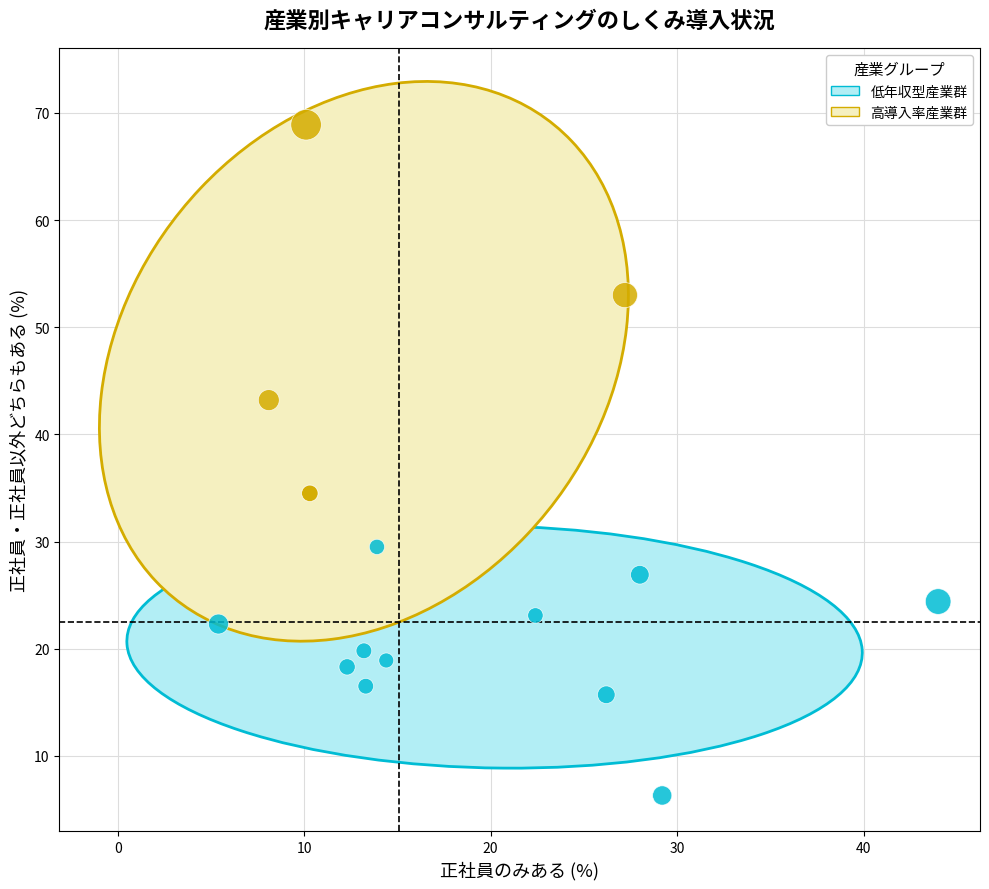

Which series has the widest spread of Y values?

高導入率産業群